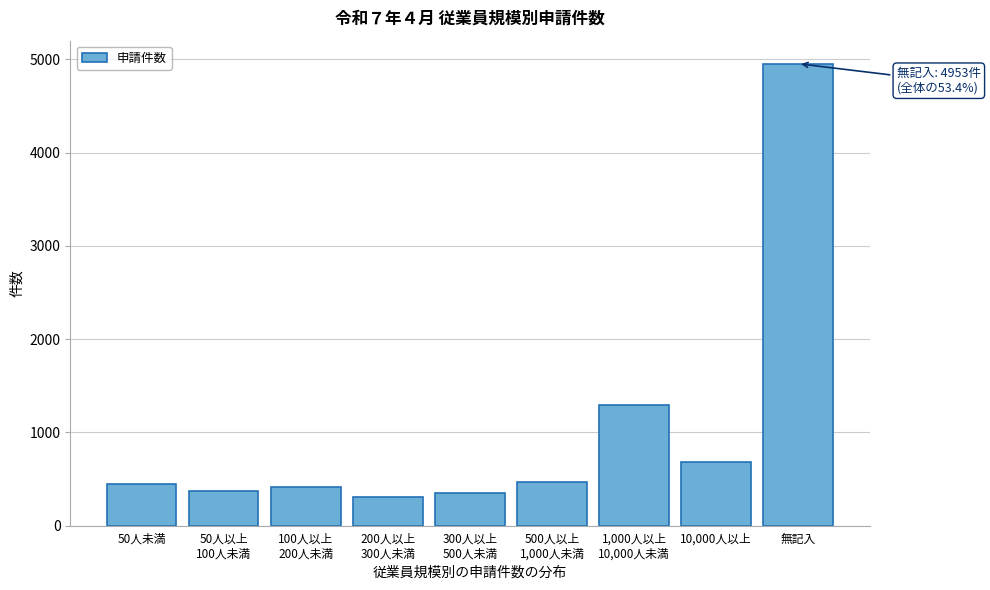

True or false: the data shows 2709 at 無記入.

False